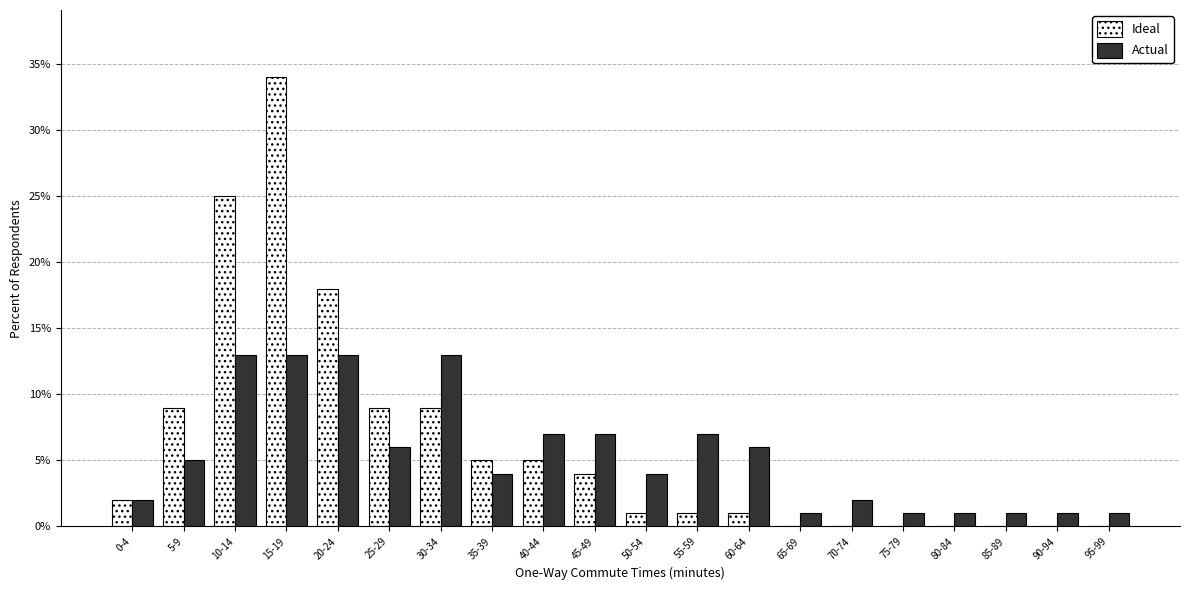

What is the maximum value for Ideal?

34